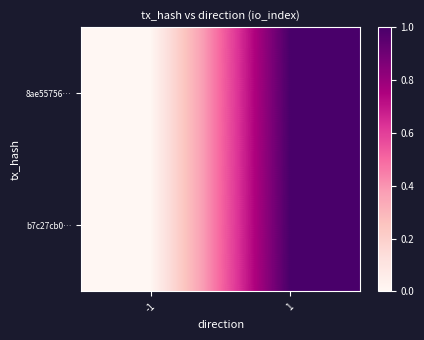

Reading left to right, extract all data points from this chart.

8ae55756…: -1=0	1=1
b7c27cb0…: -1=0	1=1